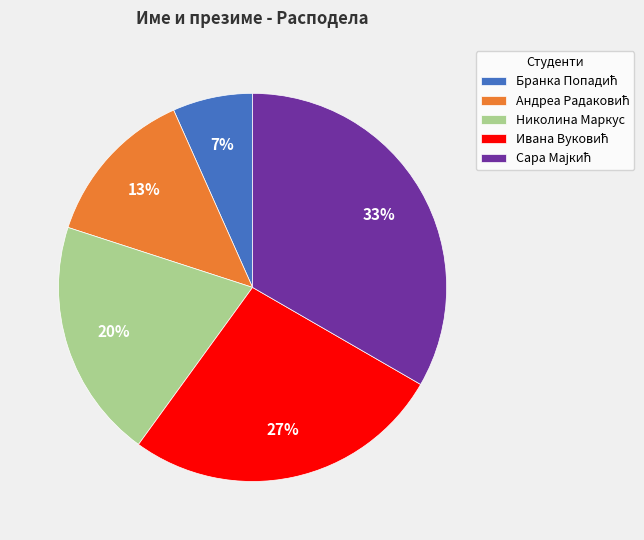

Is there any slice that represents more than half of the pie?

No